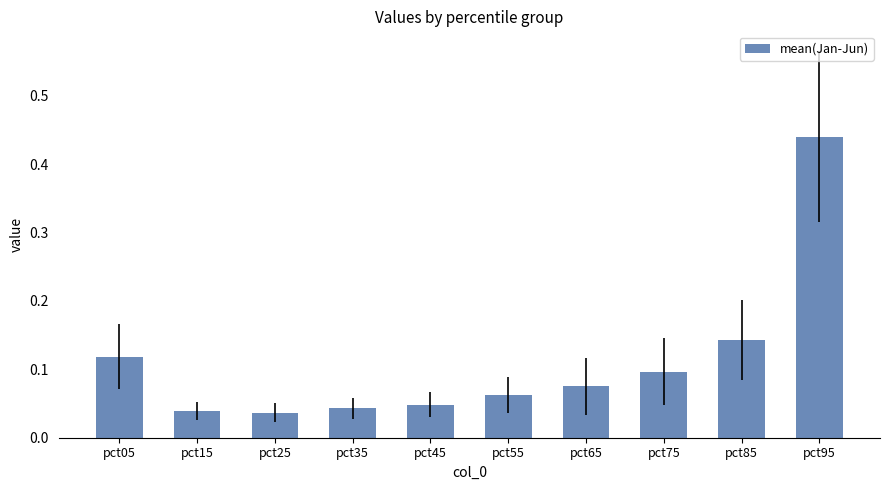

What is the change in value from pct35 to pct85?

+0.1